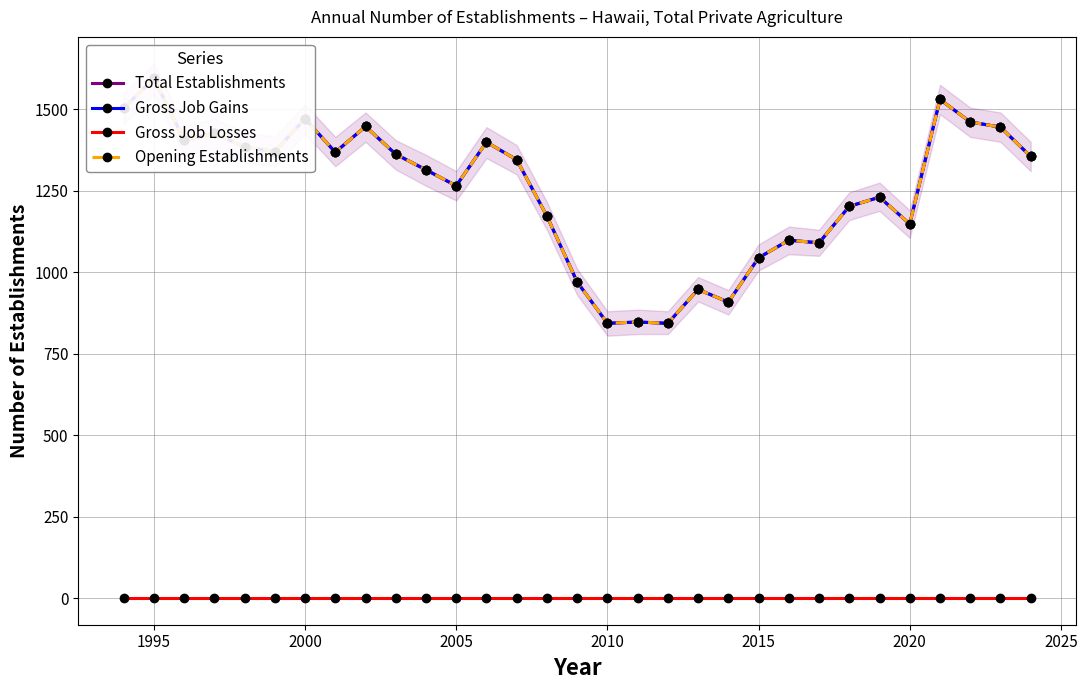

Reading left to right, list all the values displayed in this chart.

Total Establishments: 1503	1595	1406	1426	1384	1370	1471	1368	1447	1362	1314	1265	1399	1345	1172	970	843	847	843	947	908	1044	1098	1090	1202	1230	1148	1530	1461	1445	1355
Gross Job Gains: 1503	1595	1406	1426	1384	1370	1471	1368	1447	1362	1314	1265	1399	1345	1172	970	843	847	843	947	908	1044	1098	1090	1202	1230	1148	1530	1461	1445	1355
Gross Job Losses: 0	0	0	0	0	0	0	0	0	0	0	0	0	0	0	0	0	0	0	0	0	0	0	0	0	0	0	0	0	0	0
Opening Establishments: 1503	1595	1406	1426	1384	1370	1471	1368	1447	1362	1314	1265	1399	1345	1172	970	843	847	843	947	908	1044	1098	1090	1202	1230	1148	1530	1461	1445	1355